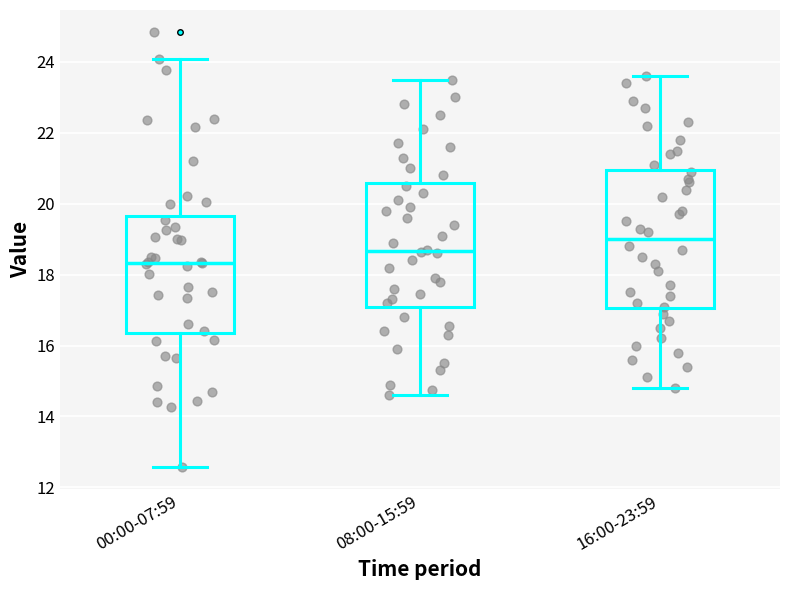

Reading left to right, read every box against the y-axis: the position of its median line, the range the box covers, and the ends of its whiskers. The values are not printed on the chart, so give them approximately, as read against the axis.

00:00-07:59: median 18.4, box 16.4 to 19.6, whiskers 12.6 to 24.0
08:00-15:59: median 18.6, box 17.2 to 20.6, whiskers 14.6 to 23.6
16:00-23:59: median 19.0, box 17.0 to 21.0, whiskers 14.8 to 23.6